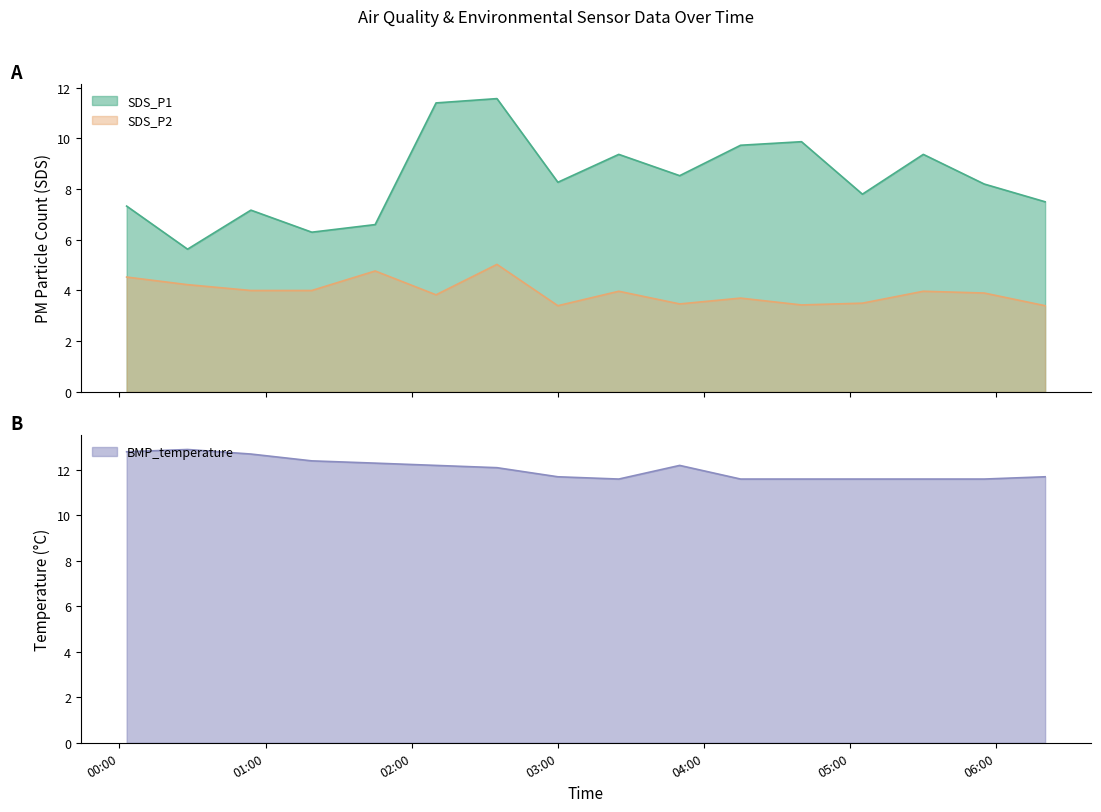

True or false: SDS_P1 and SDS_P2 cross at least once.

False